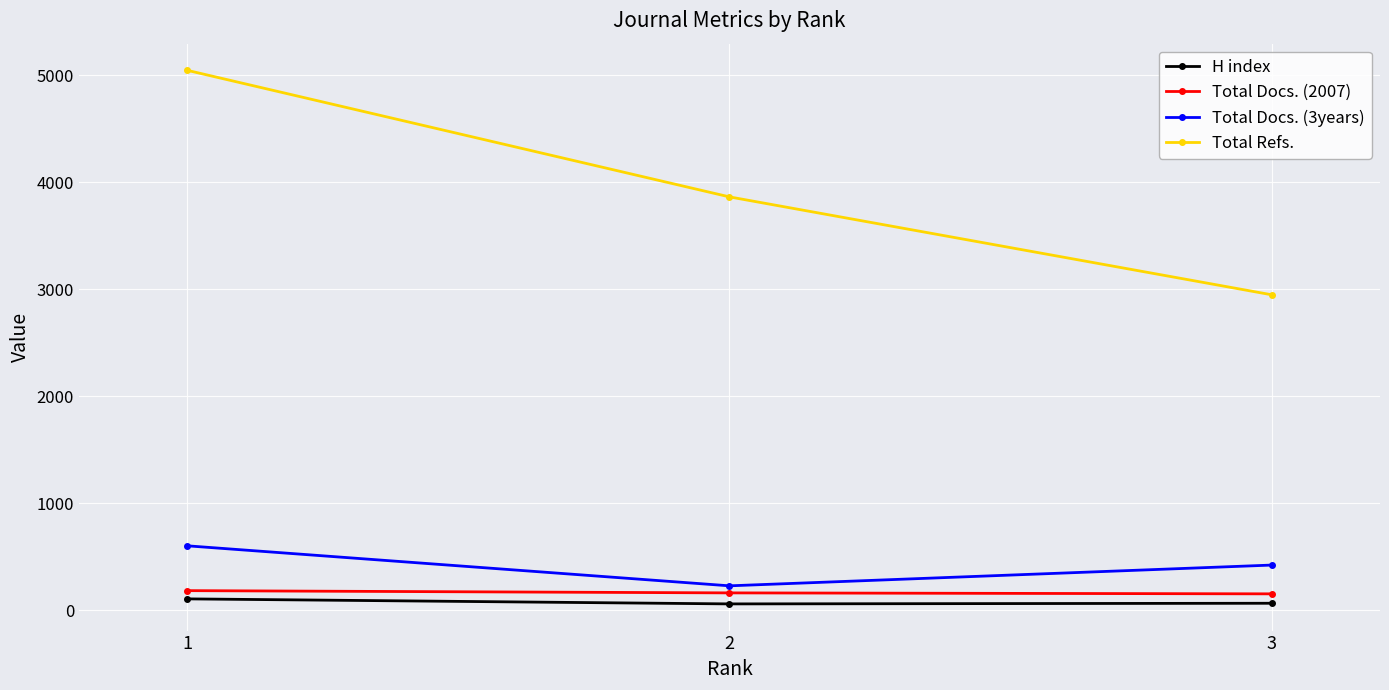

Does the chart display data point markers on the line(s)?

Yes